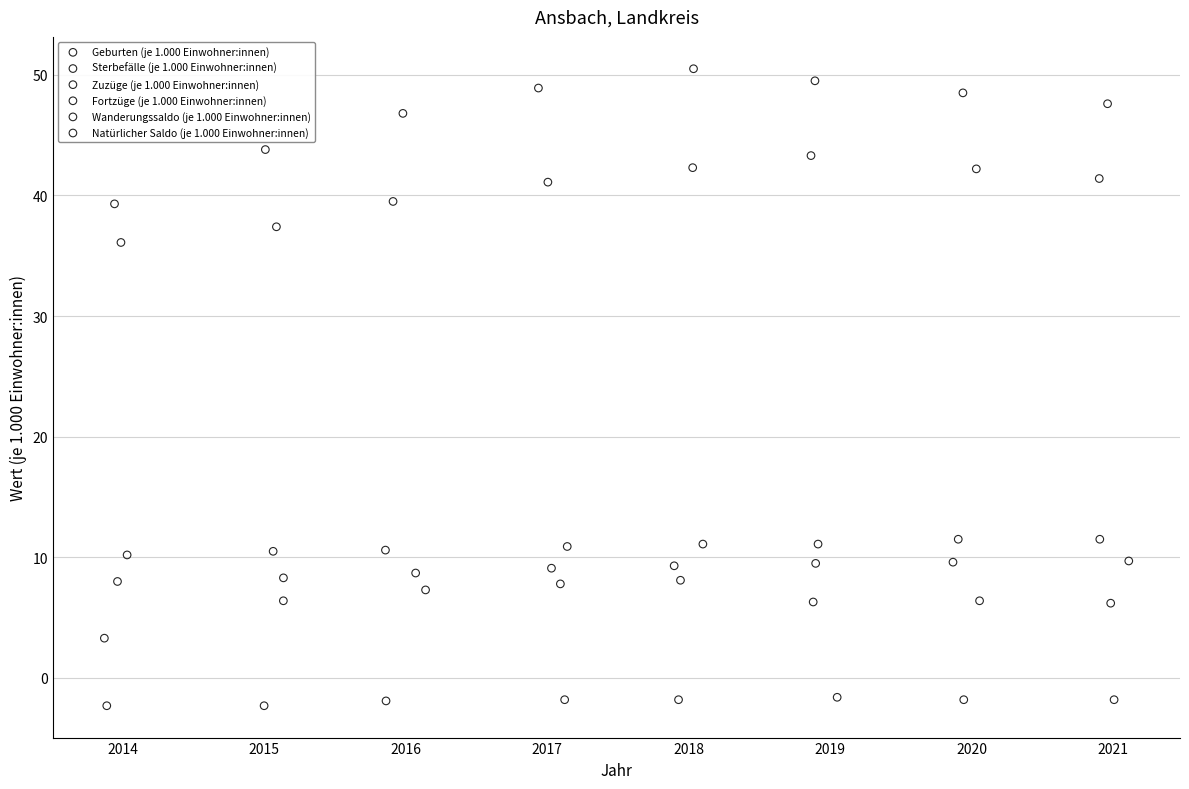

What are all the series names shown in the legend?

Geburten (je 1.000 Einwohner:innen), Sterbefälle (je 1.000 Einwohner:innen), Zuzüge (je 1.000 Einwohner:innen), Fortzüge (je 1.000 Einwohner:innen), Wanderungssaldo (je 1.000 Einwohner:innen), Natürlicher Saldo (je 1.000 Einwohner:innen)